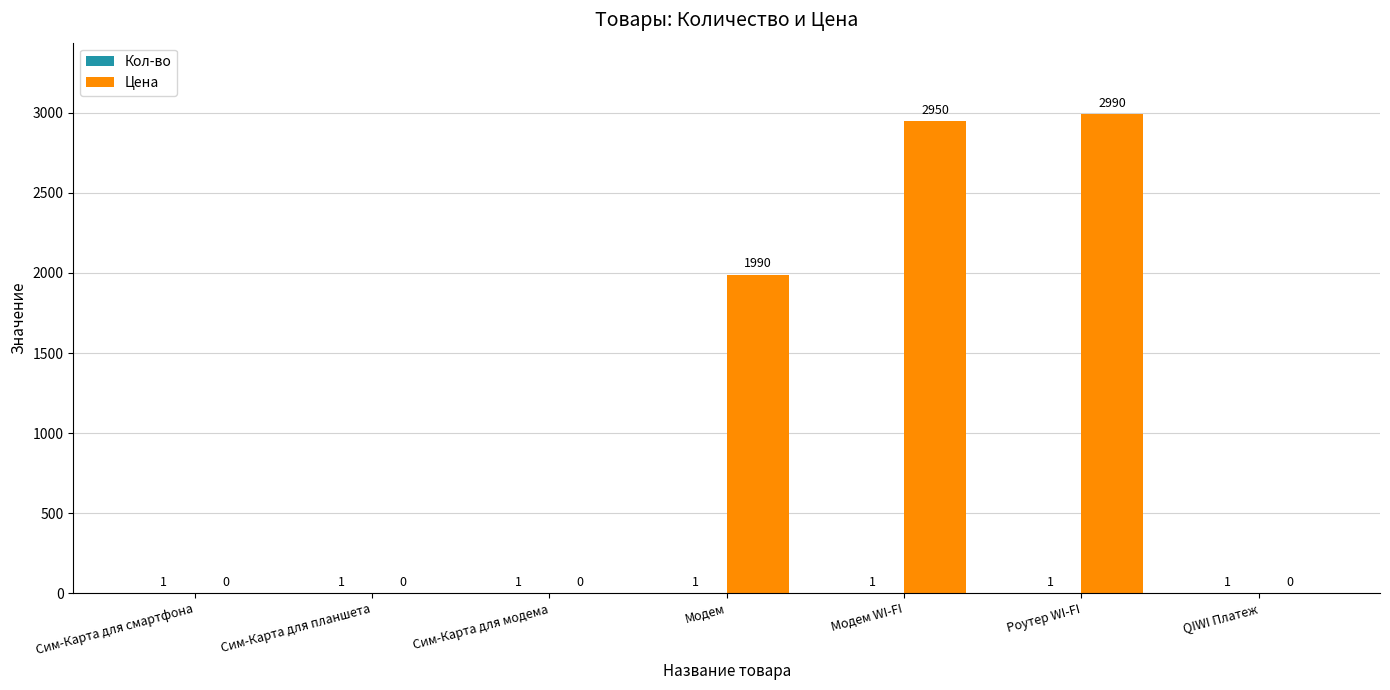

Which series has the largest total across all categories?

Цена